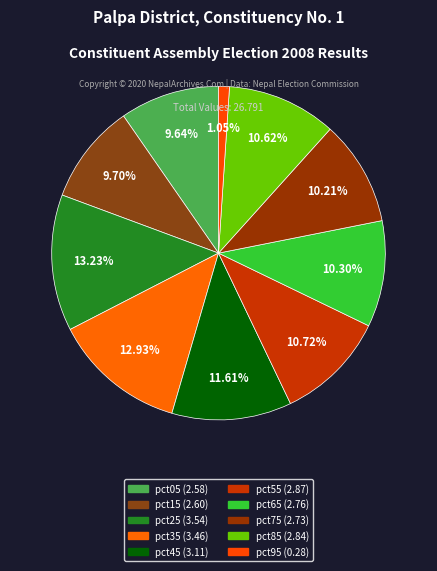

The pct85 slice represents 17% of the pie. True or false?

False